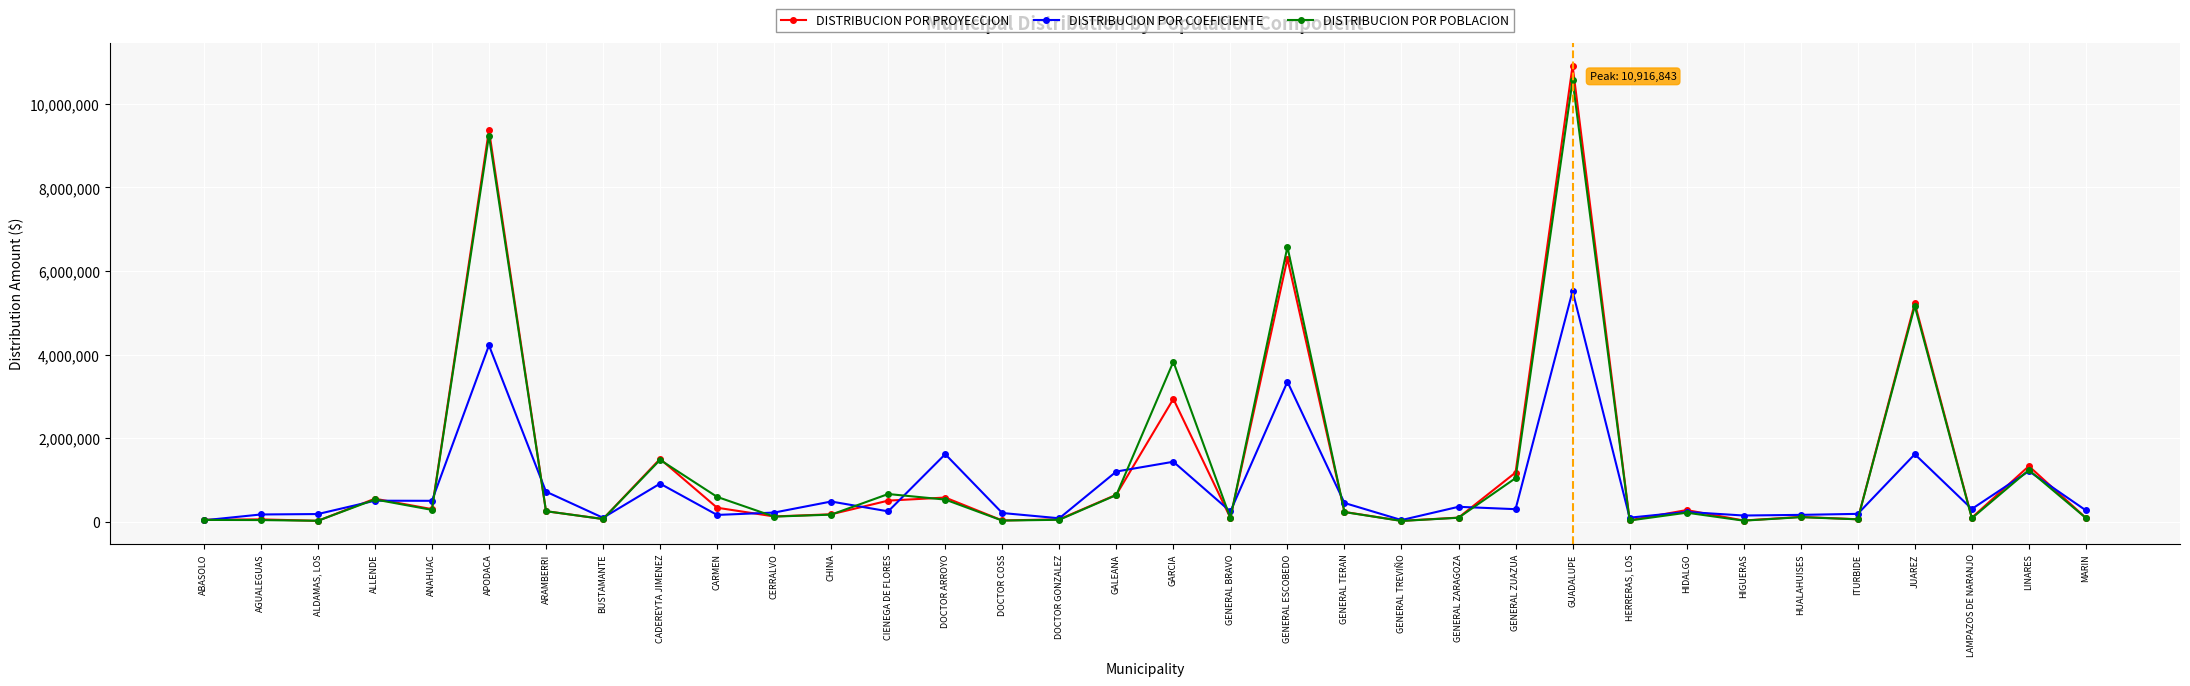

Which category has the highest value in the DISTRIBUCION POR POBLACION series?

GUADALUPE